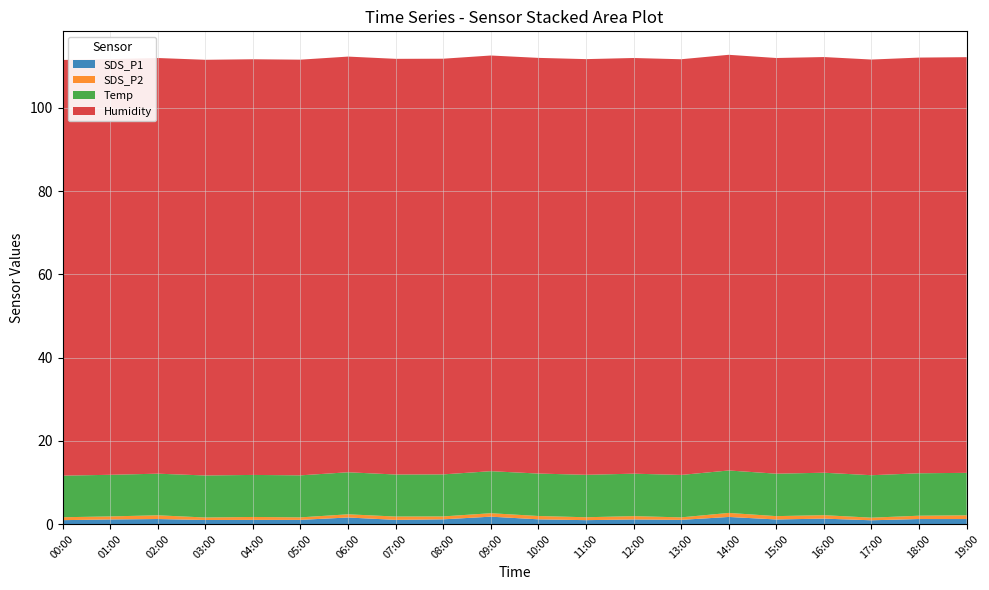

Reading right to left, transcribe all the data shown in this chart.

SDS_P1: 19:00=1.2	18:00=1.2	17:00=0.9	16:00=1.3	15:00=1.1	14:00=1.7	13:00=1.0	12:00=1.1	11:00=0.9	10:00=1.1	09:00=1.8	08:00=1.1	07:00=1.0	06:00=1.6	05:00=1.0	04:00=1.0	03:00=1.0	02:00=1.2	01:00=1.1	00:00=0.9
SDS_P2: 19:00=0.9	18:00=0.8	17:00=0.6	16:00=0.8	15:00=0.8	14:00=1.0	13:00=0.6	12:00=0.8	11:00=0.7	10:00=0.8	09:00=0.8	08:00=0.7	07:00=0.8	06:00=0.8	05:00=0.6	04:00=0.7	03:00=0.6	02:00=0.9	01:00=0.7	00:00=0.7
Temp: 19:00=10.2	18:00=10.2	17:00=10.2	16:00=10.2	15:00=10.2	14:00=10.2	13:00=10.2	12:00=10.2	11:00=10.2	10:00=10.2	09:00=10.1	08:00=10.1	07:00=10.1	06:00=10.1	05:00=10.1	04:00=10.1	03:00=10.1	02:00=10.0	01:00=10.0	00:00=10.0
Humidity: 19:00=99.9	18:00=99.9	17:00=99.9	16:00=99.9	15:00=99.9	14:00=99.9	13:00=99.9	12:00=99.9	11:00=99.9	10:00=99.9	09:00=99.9	08:00=99.9	07:00=99.9	06:00=99.9	05:00=99.9	04:00=99.9	03:00=99.9	02:00=99.9	01:00=99.9	00:00=99.9